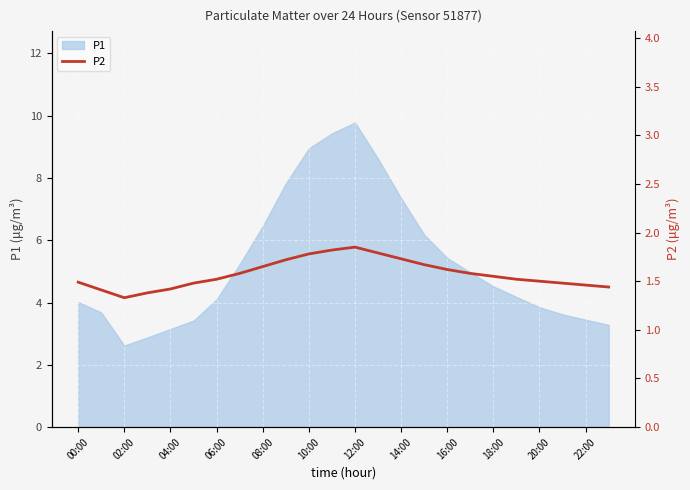

Is it true that P1 equals 3.9 at 20:00?

True